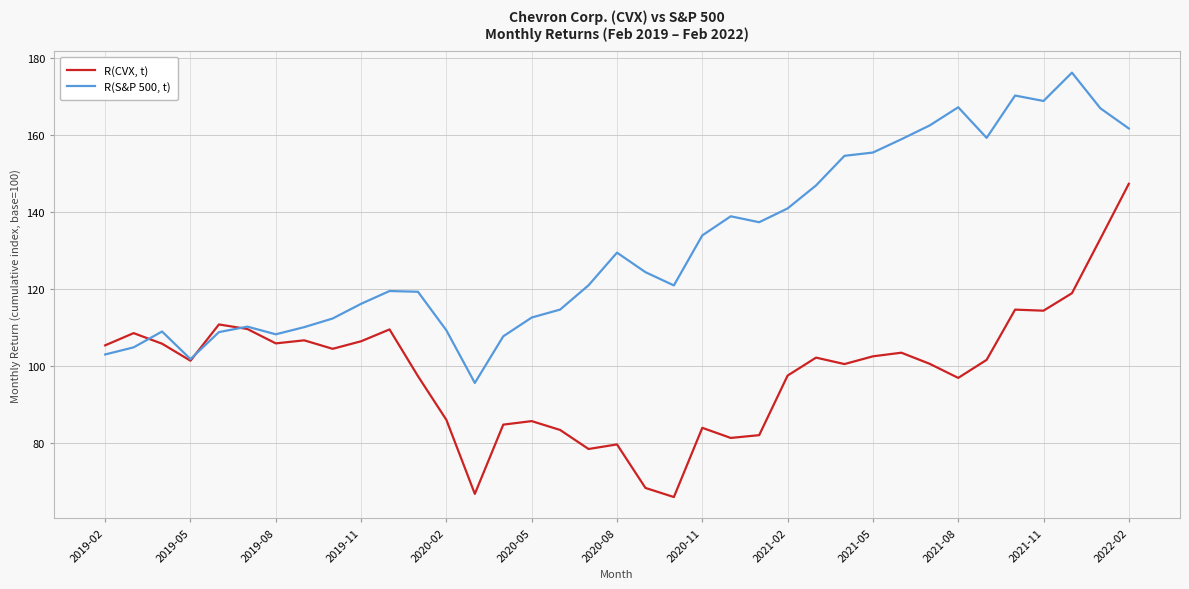

What is the minimum value shown in the chart?

65.9